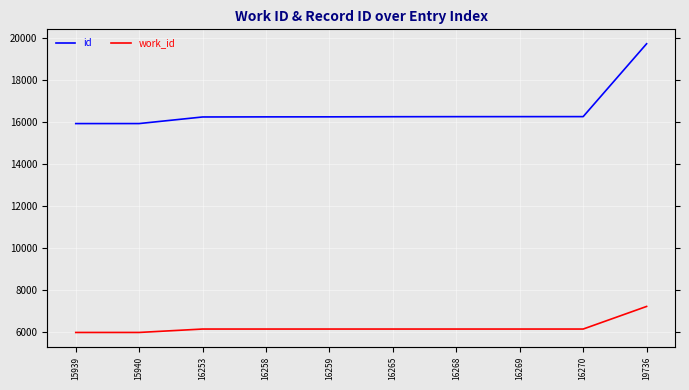

Reading left to right, list all the values displayed in this chart.

id: 15939=15939	15940=15940	16253=16253	16258=16258	16259=16259	16265=16265	16268=16268	16269=16269	16270=16270	19736=19736
work_id: 15939=6000	15940=6001	16253=6163	16258=6163	16259=6163	16265=6163	16268=6163	16269=6163	16270=6163	19736=7238